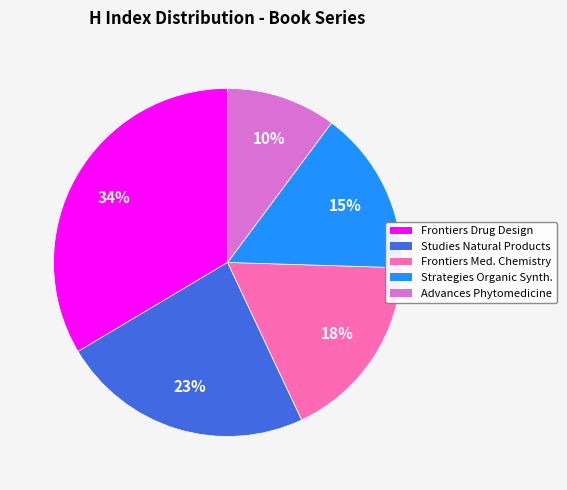

Which slice is the smallest?

Advances Phytomedicine